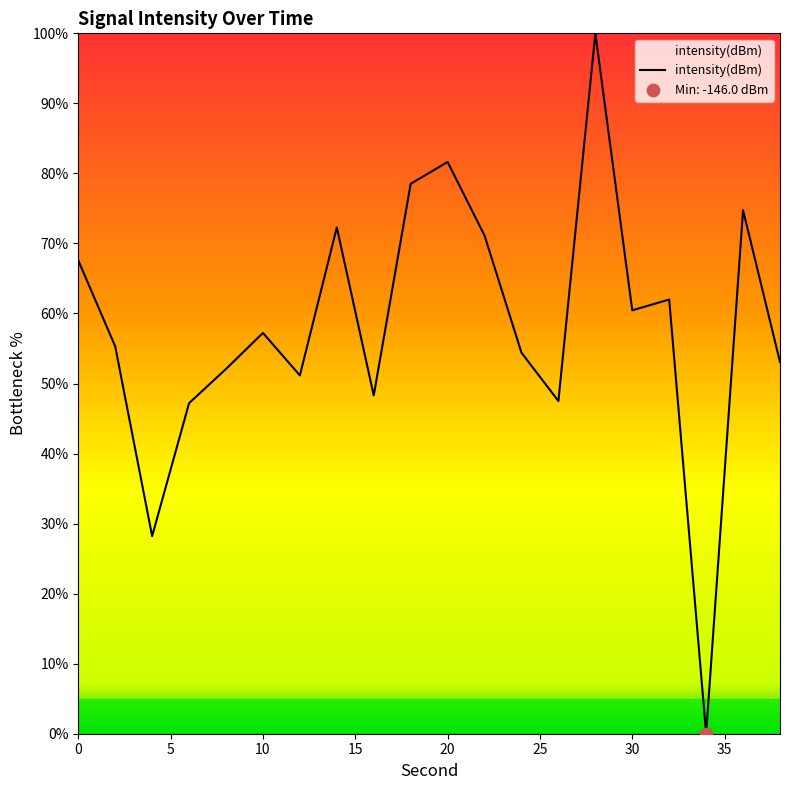

What is the greatest value displayed?

100.0